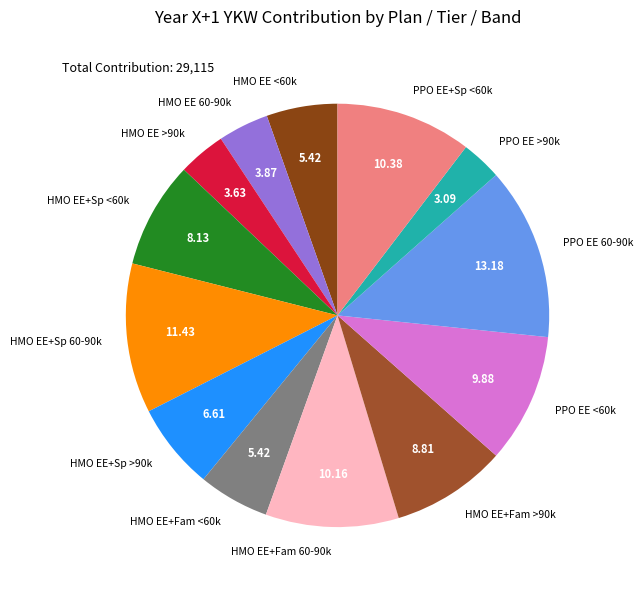

Does HMO EE >90k represent more than half of the total?

No